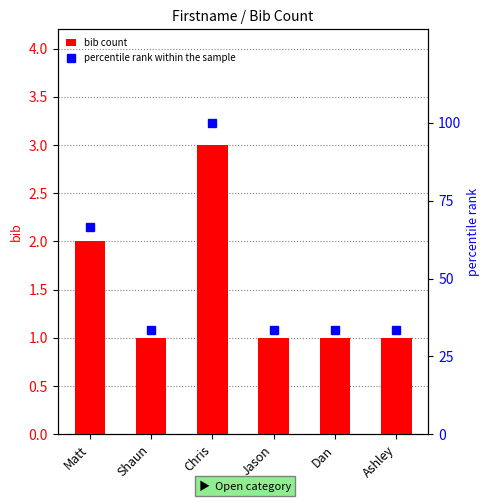

What position from the right is Dan?

2